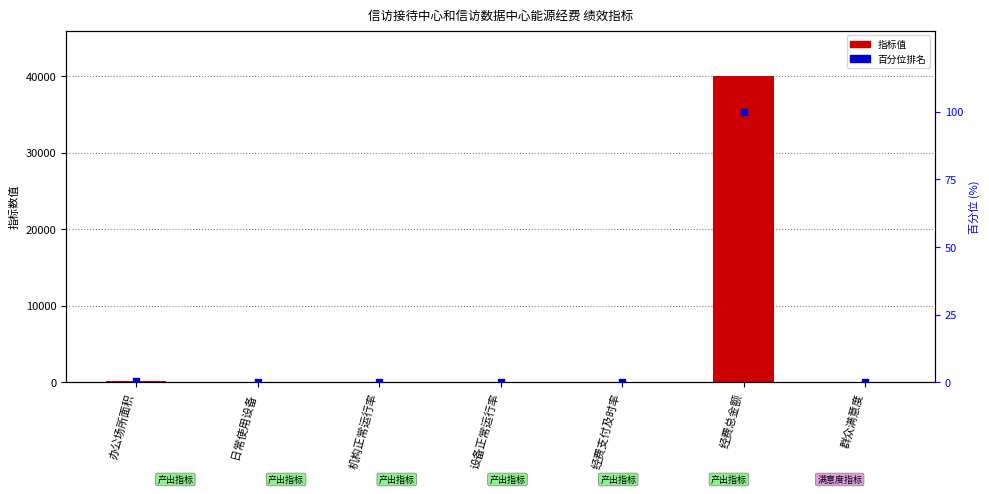

Which series reaches the minimum Y coordinate?

百分位排名